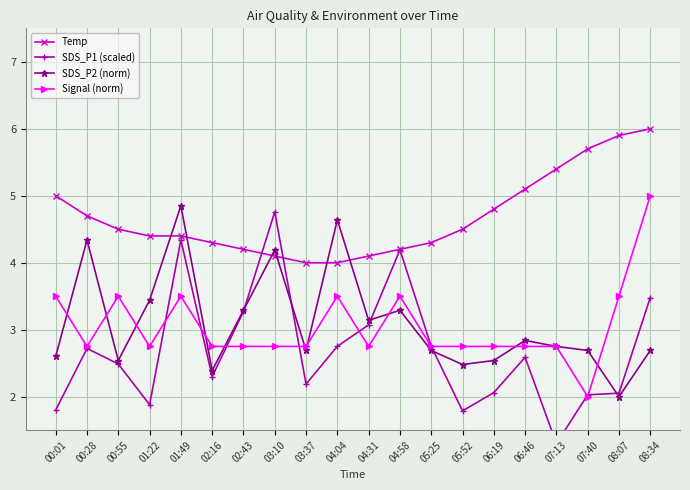

How many data points does each series have?

20